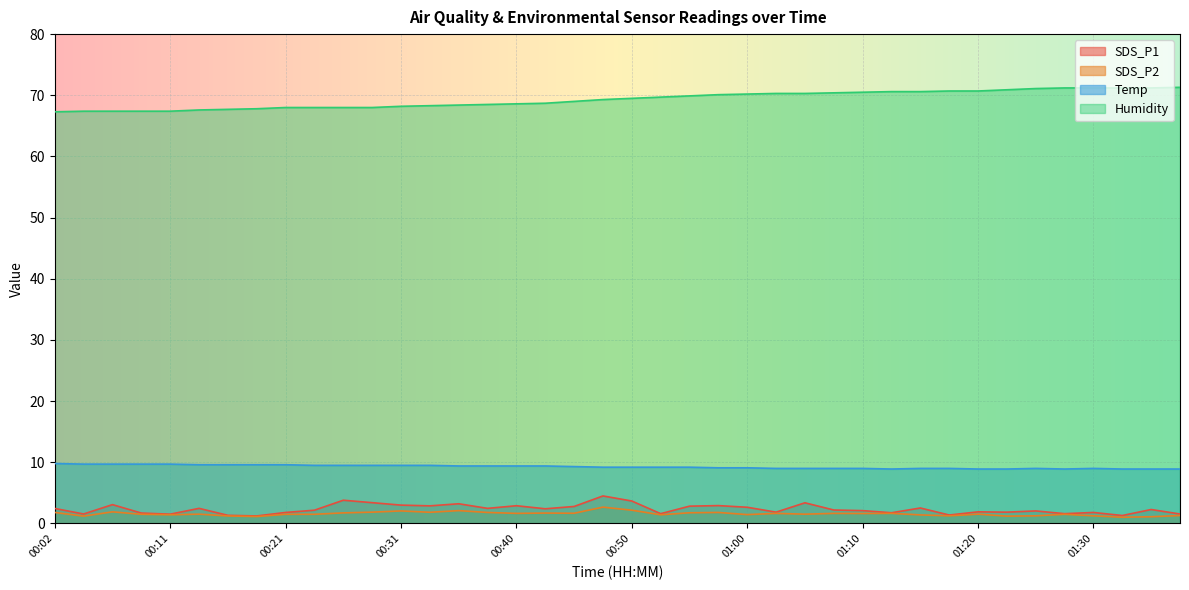

Reading left to right, transcribe all the data shown in this chart.

SDS_P1: 00:02=2.5	00:04=1.6	00:06=3.1	00:09=1.7	00:11=1.5	00:14=2.5	00:16=1.3	00:19=1.2	00:21=1.8	00:23=2.2	00:26=3.8	00:28=3.4	00:31=3.0	00:33=2.9	00:36=3.2	00:38=2.5	00:40=2.9	00:43=2.4	00:45=2.8	00:48=4.5	00:50=3.7	00:53=1.6	00:55=2.8	00:58=2.9	01:00=2.6	01:03=1.9	01:05=3.4	01:08=2.2	01:10=2.1	01:13=1.8	01:15=2.5	01:18=1.4	01:20=1.9	01:23=1.9	01:25=2.0	01:27=1.6	01:30=1.8	01:32=1.3	01:35=2.3	01:37=1.6
SDS_P2: 00:02=1.8	00:04=1.2	00:06=1.9	00:09=1.5	00:11=1.4	00:14=1.5	00:16=1.2	00:19=1.1	00:21=1.5	00:23=1.5	00:26=1.7	00:28=1.9	00:31=2.0	00:33=1.8	00:36=2.1	00:38=1.8	00:40=1.6	00:43=1.7	00:45=1.7	00:48=2.7	00:50=2.2	00:53=1.4	00:55=1.8	00:58=1.8	01:00=1.4	01:03=1.6	01:05=1.5	01:08=1.6	01:10=1.6	01:13=1.6	01:15=1.4	01:18=1.2	01:20=1.5	01:23=1.2	01:25=1.2	01:27=1.5	01:30=1.2	01:32=1.0	01:35=1.1	01:37=1.3
Temp: 00:02=9.8	00:04=9.7	00:06=9.7	00:09=9.7	00:11=9.7	00:14=9.6	00:16=9.6	00:19=9.6	00:21=9.6	00:23=9.5	00:26=9.5	00:28=9.5	00:31=9.5	00:33=9.5	00:36=9.4	00:38=9.4	00:40=9.4	00:43=9.4	00:45=9.3	00:48=9.2	00:50=9.2	00:53=9.2	00:55=9.2	00:58=9.1	01:00=9.1	01:03=9.0	01:05=9.0	01:08=9.0	01:10=9.0	01:13=8.9	01:15=9.0	01:18=9.0	01:20=8.9	01:23=8.9	01:25=9.0	01:27=8.9	01:30=9.0	01:32=8.9	01:35=8.9	01:37=8.9
Humidity: 00:02=67.3	00:04=67.4	00:06=67.4	00:09=67.4	00:11=67.4	00:14=67.6	00:16=67.7	00:19=67.8	00:21=68.0	00:23=68.0	00:26=68.0	00:28=68.0	00:31=68.2	00:33=68.3	00:36=68.4	00:38=68.5	00:40=68.6	00:43=68.7	00:45=69.0	00:48=69.3	00:50=69.5	00:53=69.7	00:55=69.9	00:58=70.1	01:00=70.2	01:03=70.3	01:05=70.3	01:08=70.4	01:10=70.5	01:13=70.6	01:15=70.6	01:18=70.7	01:20=70.7	01:23=70.9	01:25=71.1	01:27=71.2	01:30=71.2	01:32=71.2	01:35=71.2	01:37=71.3